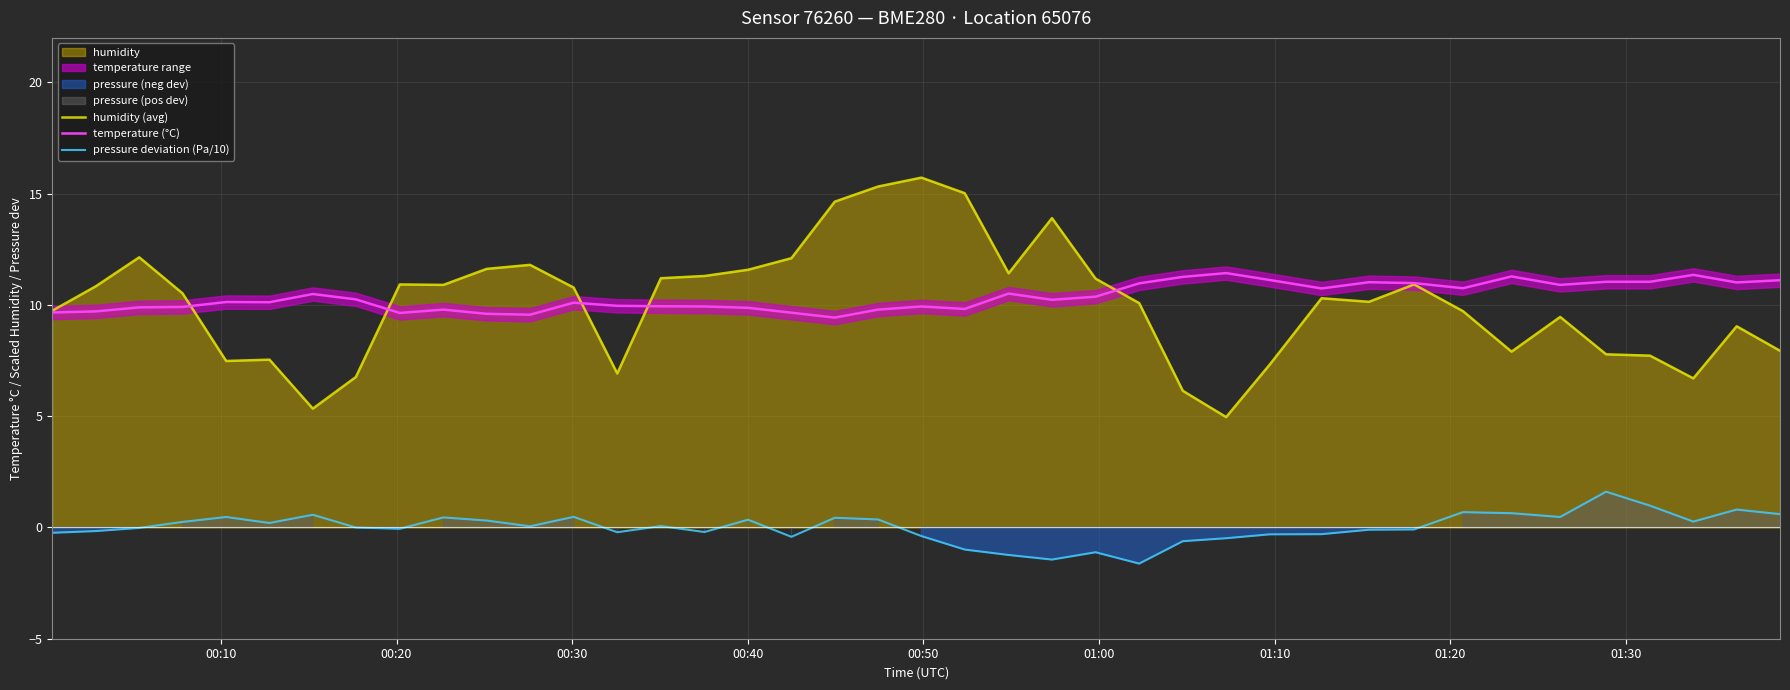

What is the highest value of the pressure deviation (Pa/10) series?

1.6